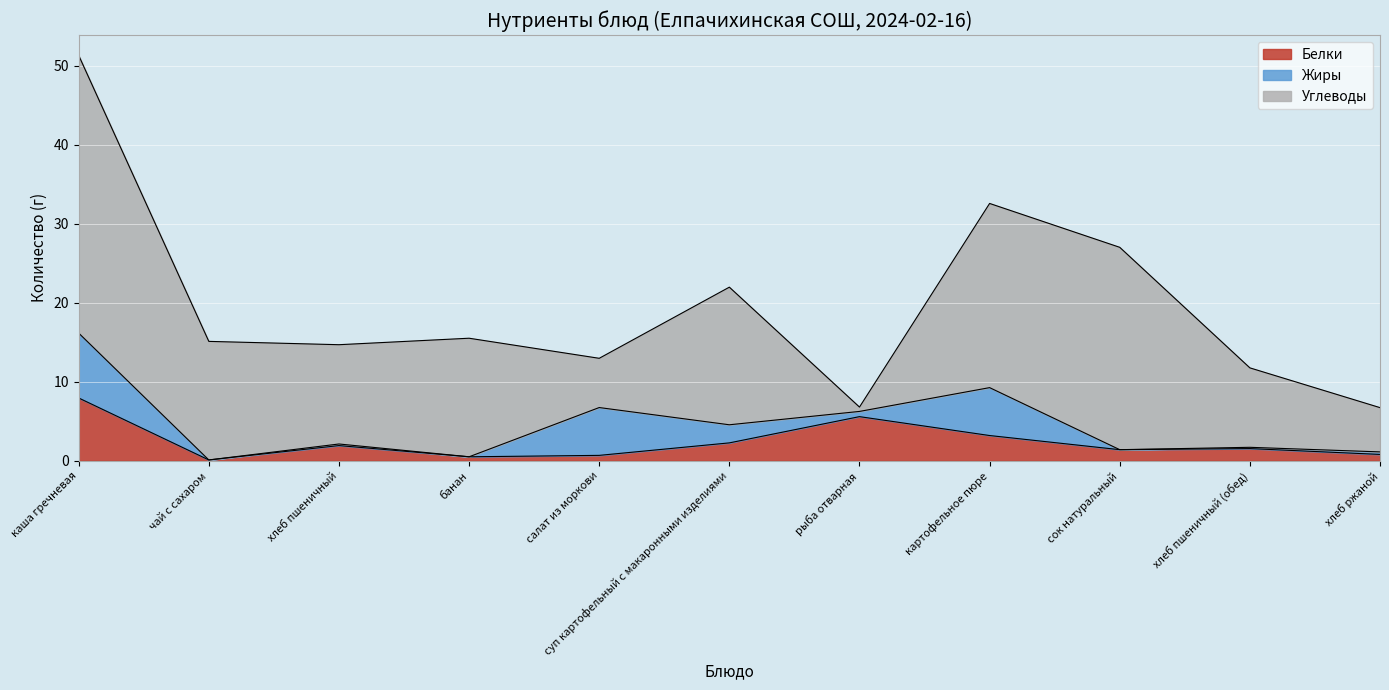

Is it true that Жиры equals 6.1 at картофельное пюре?

True